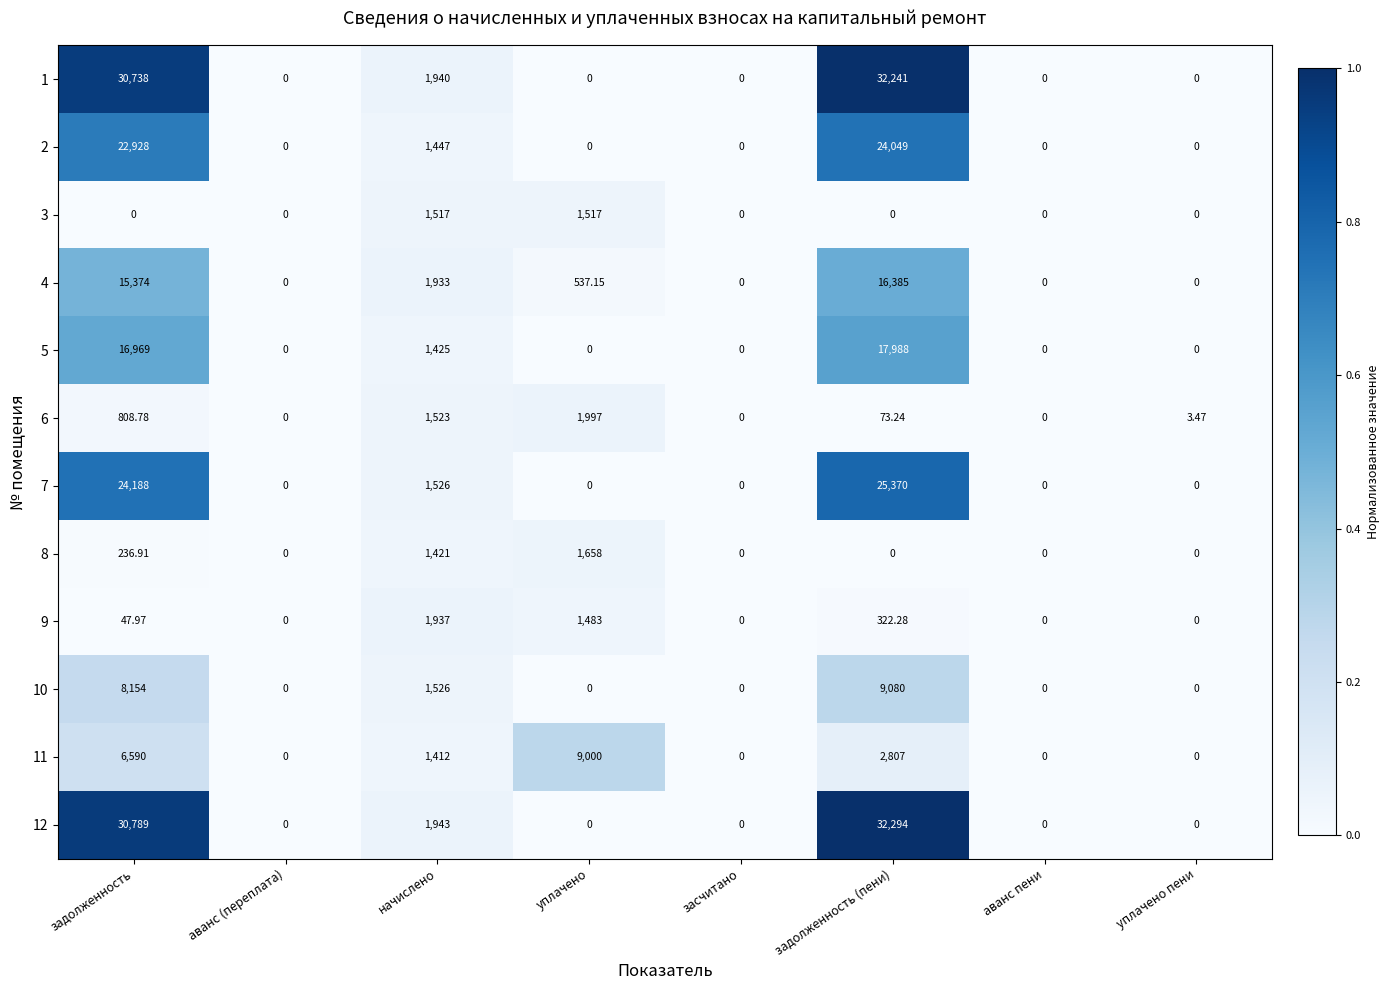

At which category is the sum across all series the highest?

задолженность (пени)